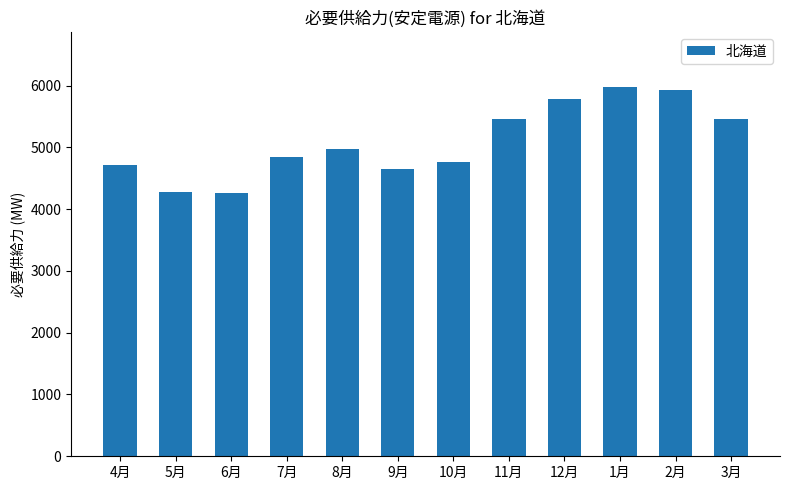

How many data points are less than 4973?

6